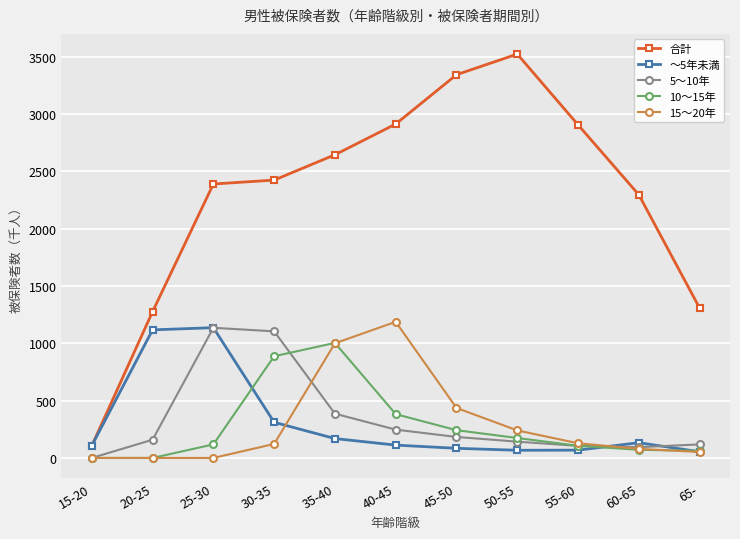

Is this an area chart (filled region under the line)?

No